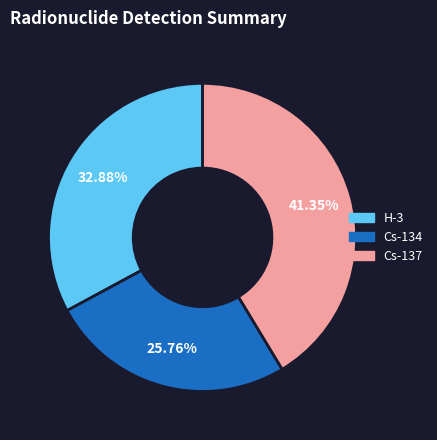

Does any single category account for the majority?

No